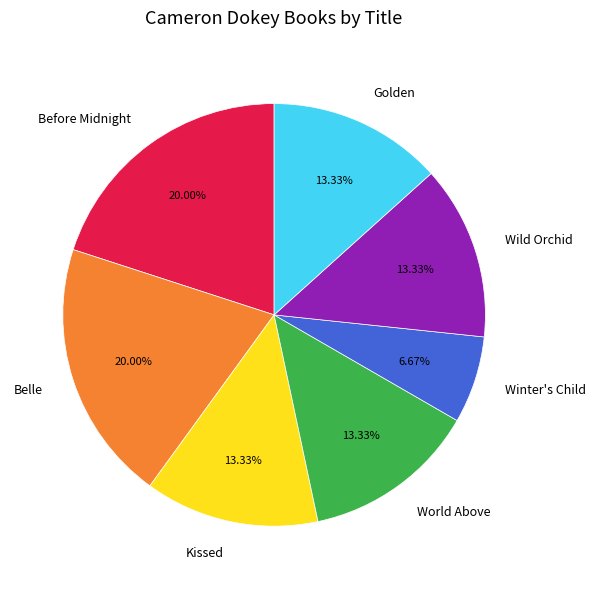

Which slice is the smallest?

Winter's Child